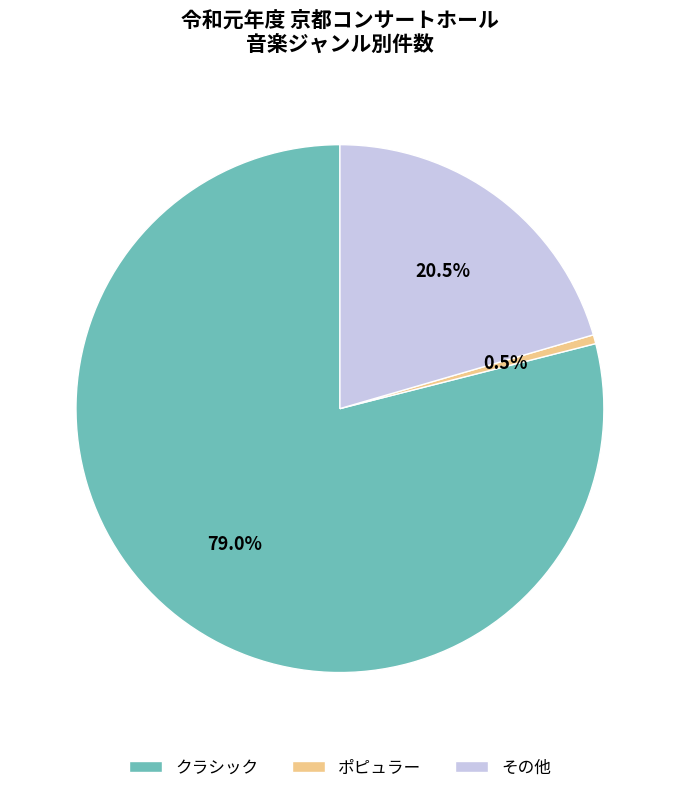

To the nearest percent, what is the difference between the largest and smallest slice percentages?

78%